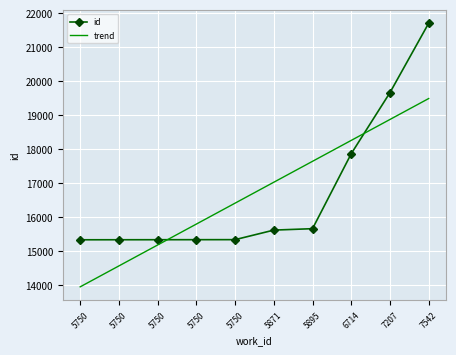

What is the sum of all trend values?

167127.0